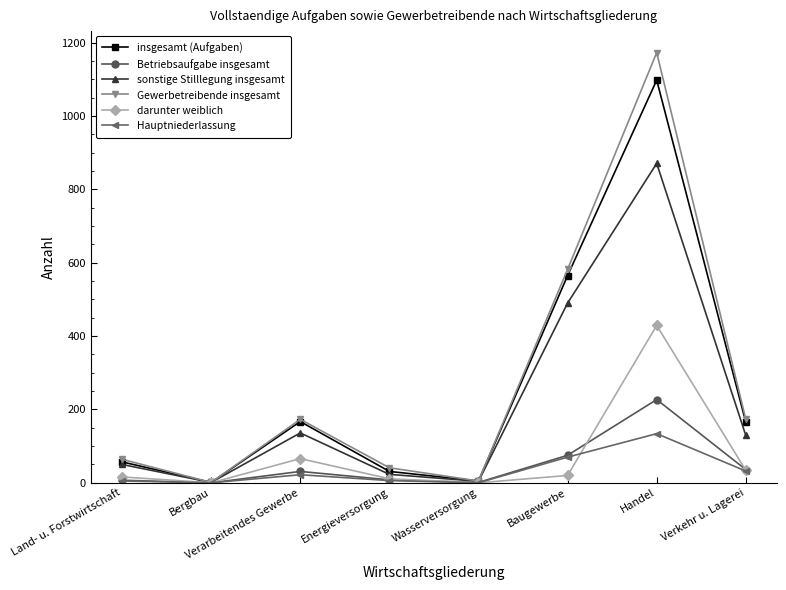

Which series changed the most between Baugewerbe and Verkehr u. Lagerei?

Gewerbetreibende insgesamt